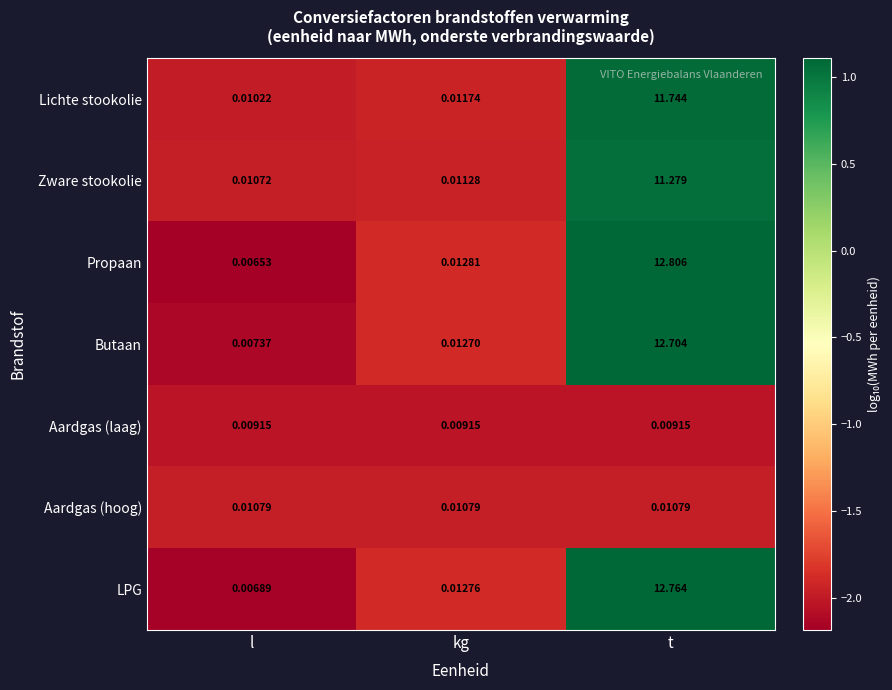

Which label corresponds to the smallest value in the chart?

l